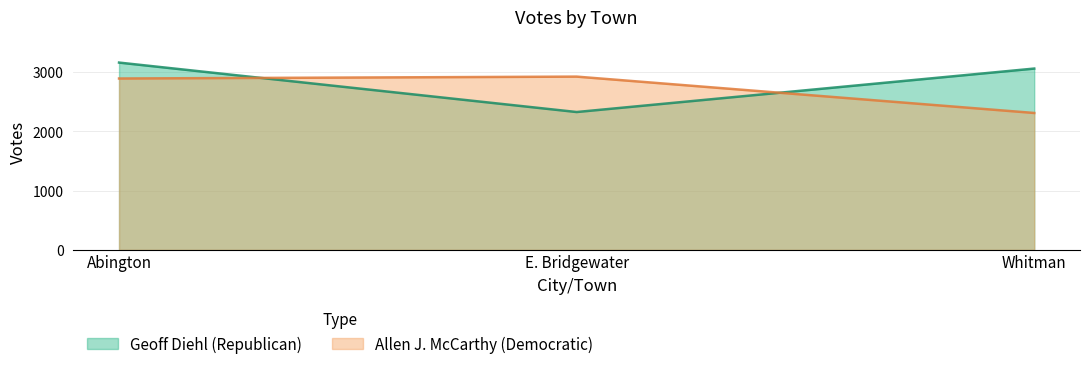

How many categories are shown in the chart?

3